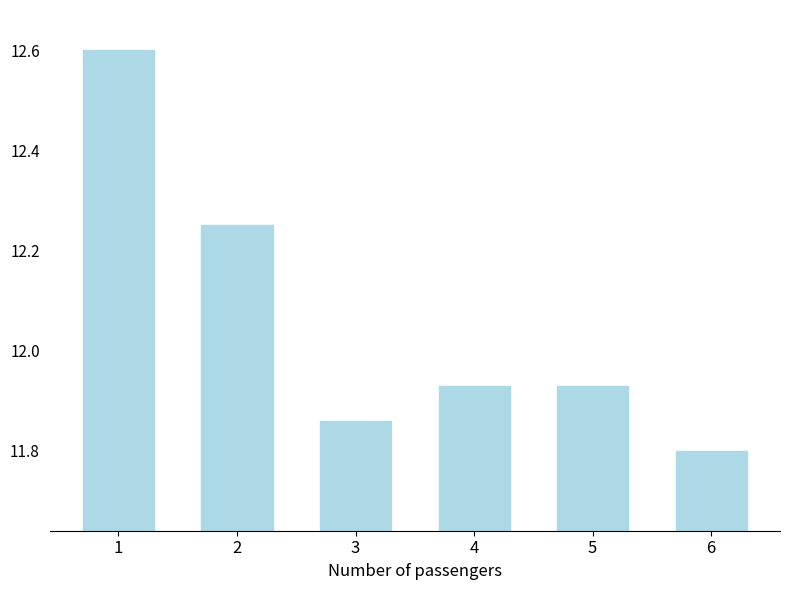

The chart shows a value of 20.5 at 6. True or false?

False